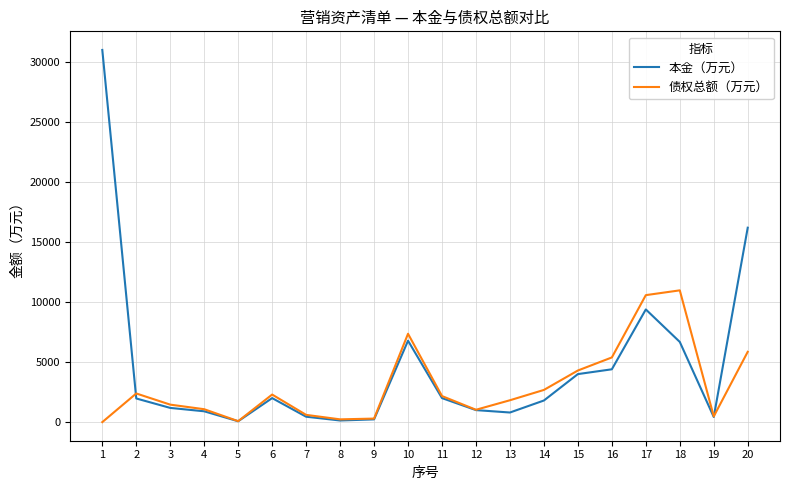

Which series changed the most between 4 and 17?

债权总额（万元）